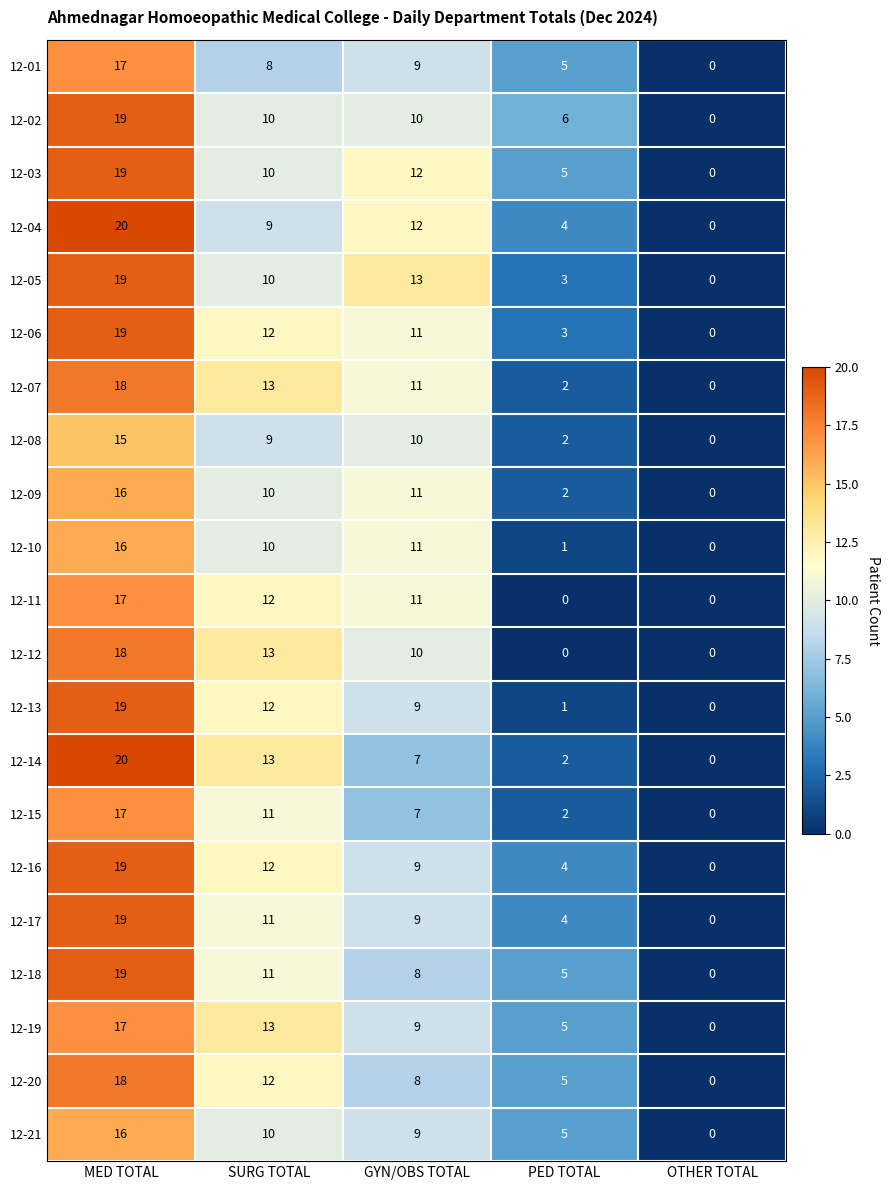

Count the number of categories in the chart.

5